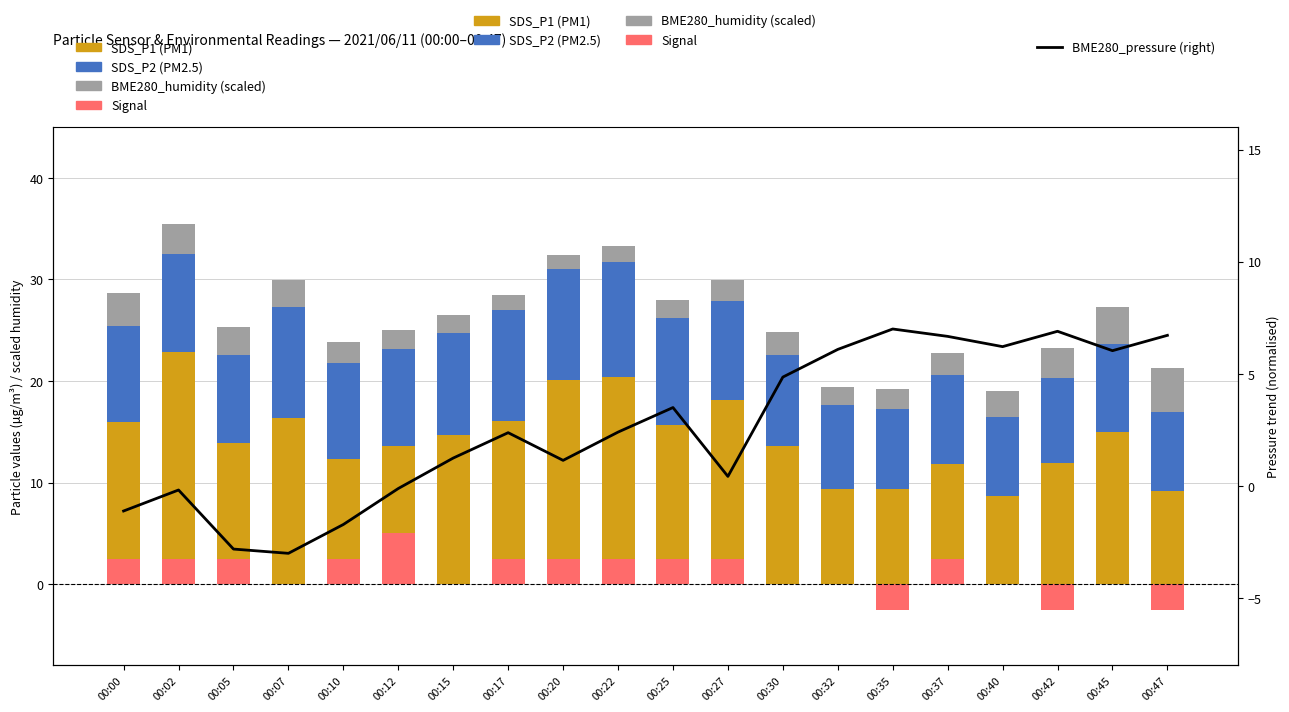

The BME280_humidity (scaled) series shows 2.6 at 00:12. True or false?

False